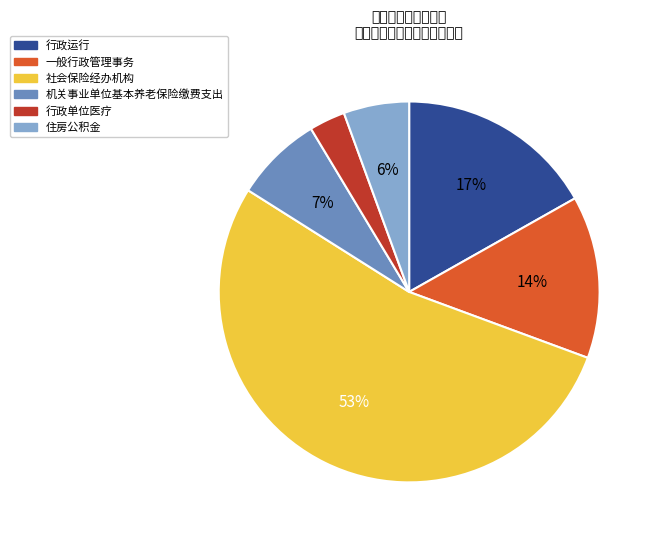

To the nearest percent, what portion does 行政单位医疗 represent?

3%